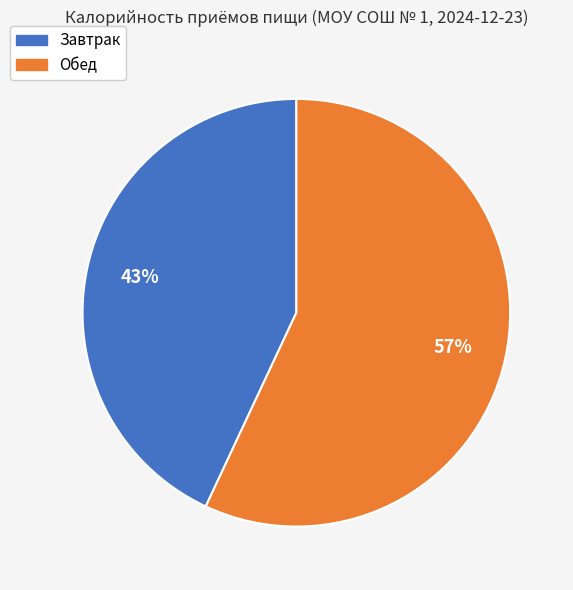

Do Обед and Завтрак together represent more than half of the pie?

Yes